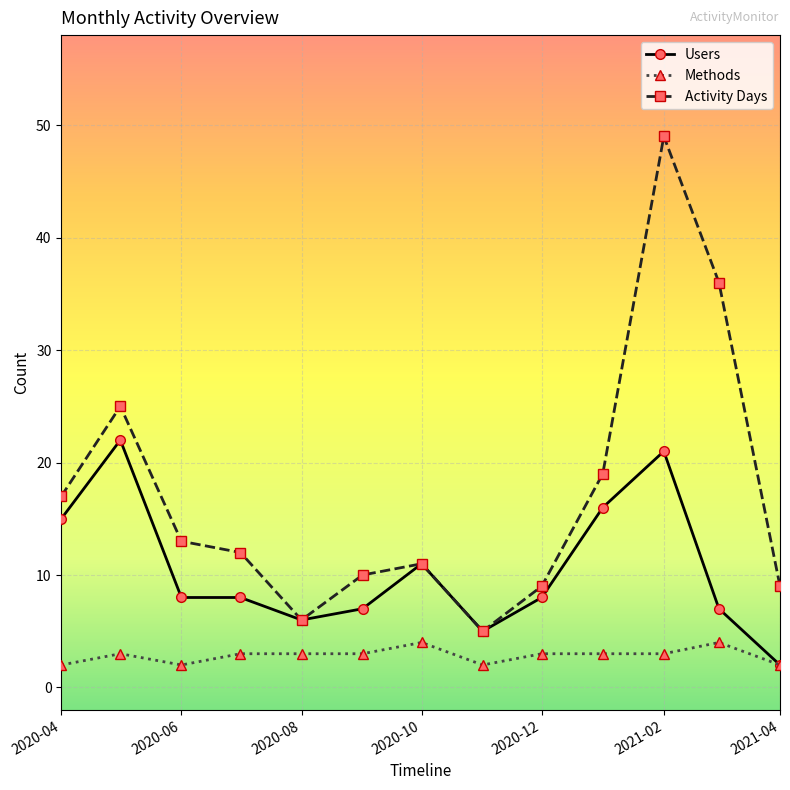

True or false: Activity Days and Methods intersect in this chart.

False